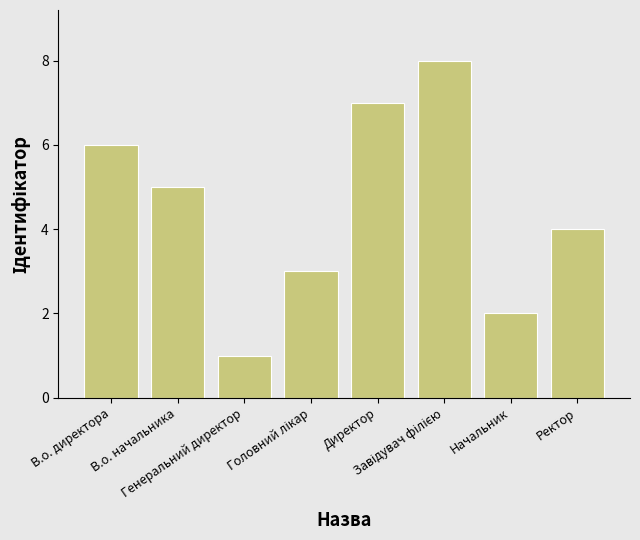

Which has a higher value, Директор or Ректор?

Директор